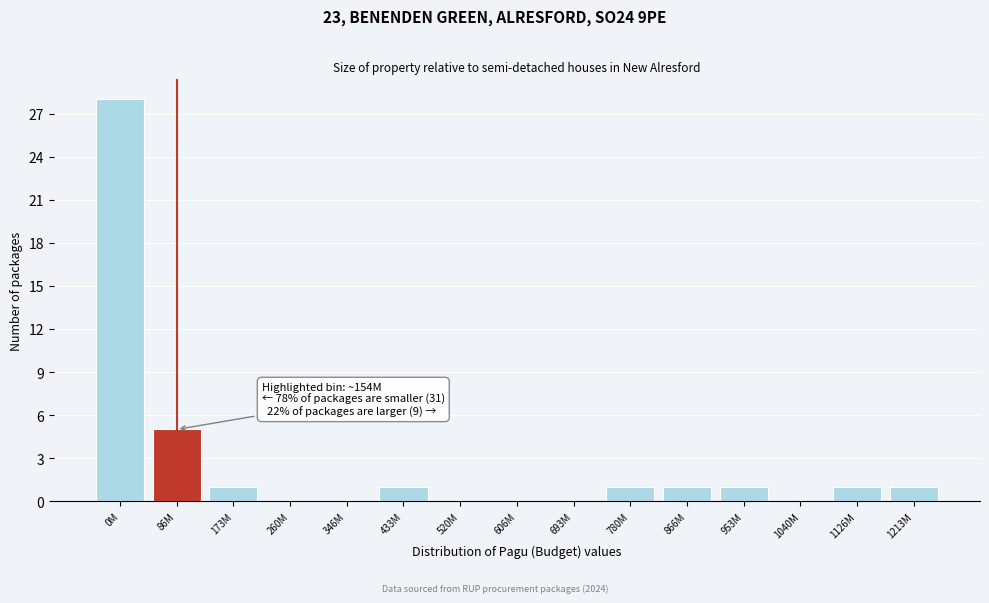

Reading left to right, extract all data points from this chart.

0M=28	86M=5	173M=1	260M=0	346M=0	433M=1	520M=0	606M=0	693M=0	780M=1	866M=1	953M=1	1040M=0	1126M=1	1213M=1